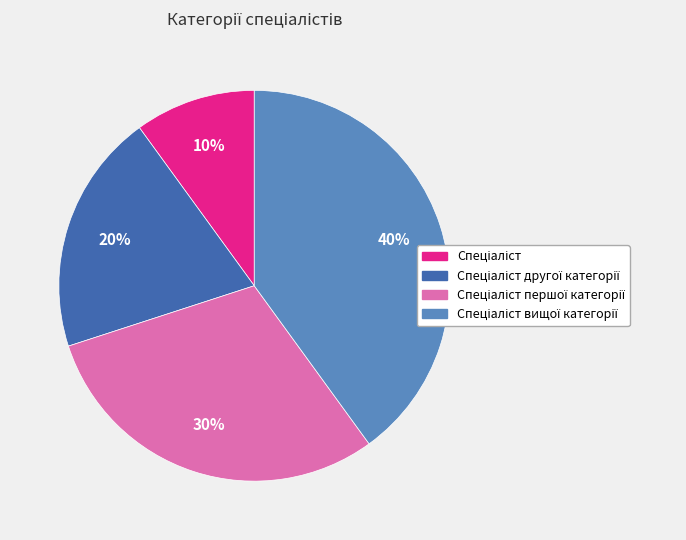

Is there a majority slice in this chart?

No